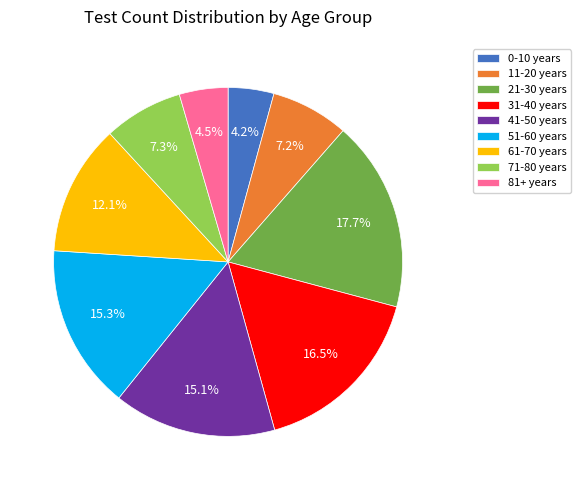

Which slice is the largest?

21-30 years